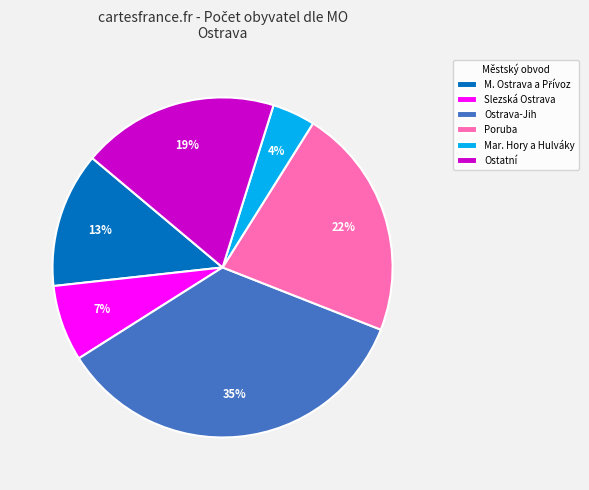

Is there any slice that represents more than half of the pie?

No